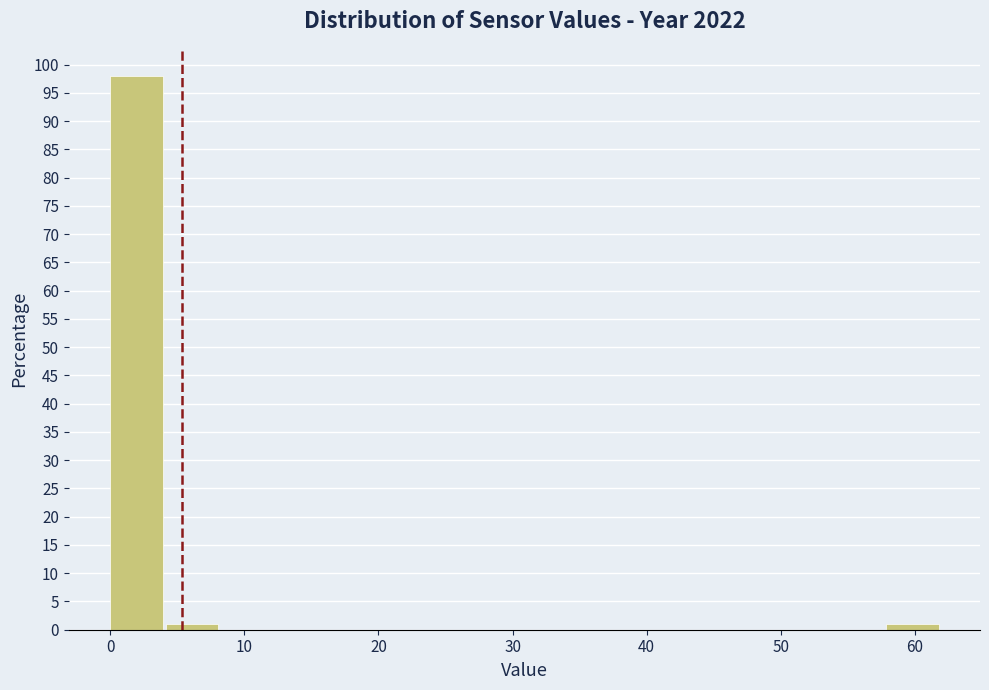

What is the height of the bar covering 4 to 8 on the x-axis? Neither the bar edges nor the heights are printed on the chart, so give them approximately, as read against the axes.

1